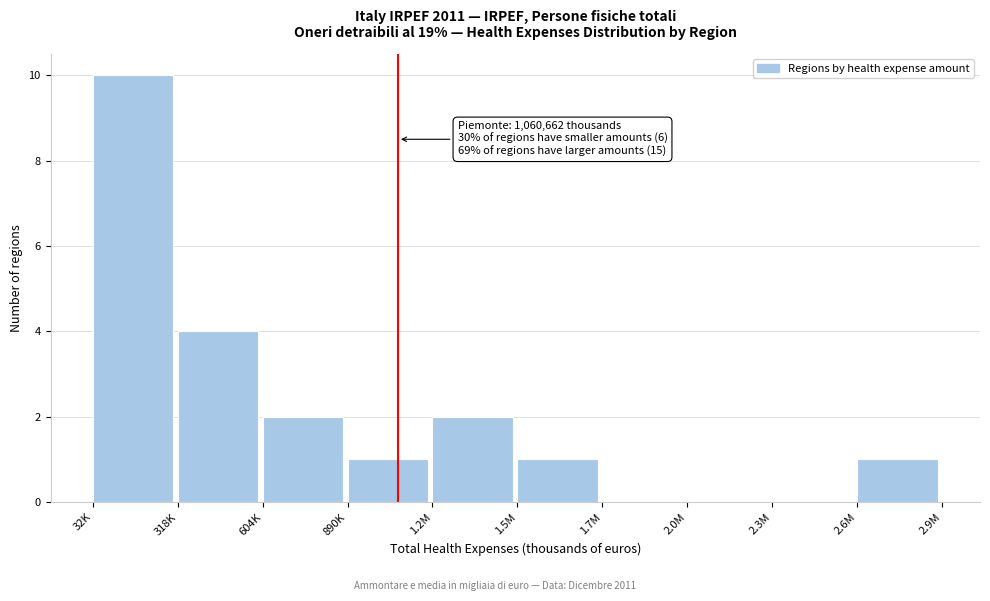

Reading left to right, extract all data points from this chart.

32K=10	318K=4	604K=2	890K=1	1.2M=2	1.5M=1	1.7M=0	2.0M=0	2.3M=0	2.6M=1